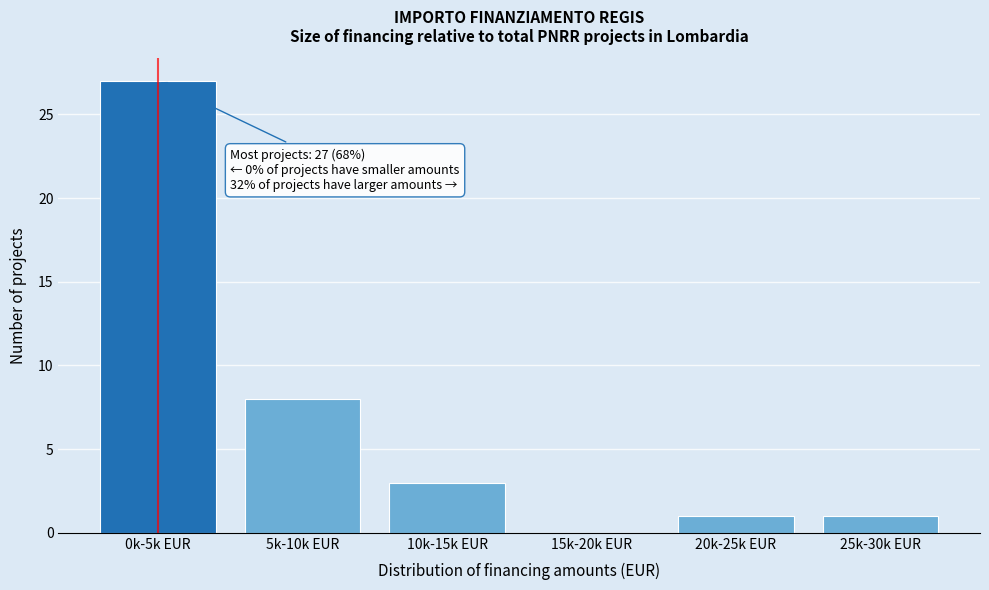

Reading left to right, extract all data points from this chart.

0k-5k EUR=27	5k-10k EUR=8	10k-15k EUR=3	15k-20k EUR=0	20k-25k EUR=1	25k-30k EUR=1